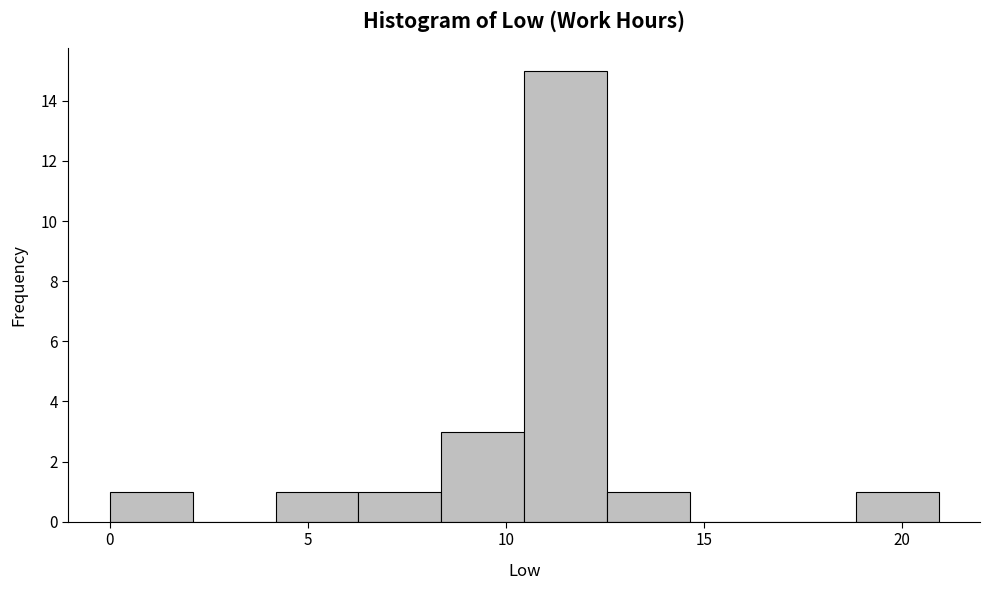

Reading left to right, transcribe this chart: for each bar, give the range it covers on the x-axis and its height. Neither the bar edges nor the heights are printed on the chart, so give them approximately, as read against the axes.

0.0 to 2.0: 1
2.0 to 4.0: 0
4.0 to 6.5: 1
6.5 to 8.5: 1
8.5 to 10.5: 3
10.5 to 12.5: 15
12.5 to 14.5: 1
14.5 to 16.5: 0
16.5 to 19.0: 0
19.0 to 21.0: 1